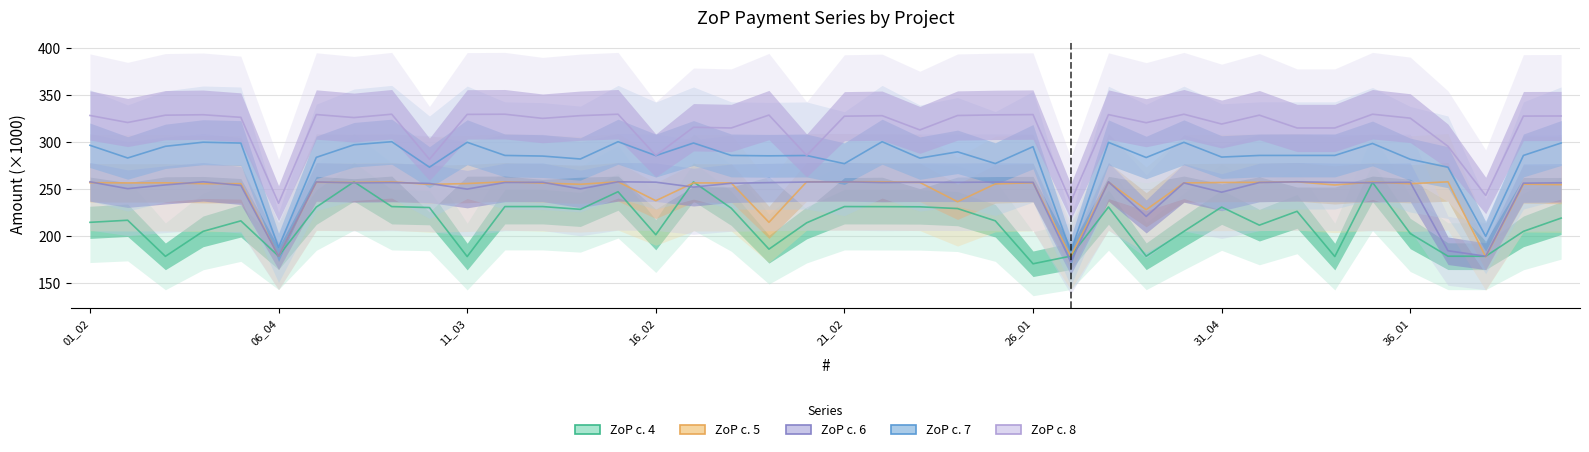

Reading left to right, what are all the values shown in this chart?

ZoP c. 4: 214.2	216.4	178.0	204.6	215.8	178.2	230.5	257.4	231.0	229.9	177.7	231.0	231.0	228.1	246.8	201.0	257.3	229.3	185.6	213.7	231.0	230.9	230.8	228.9	215.8	170.1	178.2	230.6	178.1	204.6	230.5	211.2	225.9	177.8	256.8	202.3	178.1	178.0	204.6	218.7
ZoP c. 5: 256.5	256.2	256.3	255.4	255.4	178.2	256.9	256.8	257.4	254.6	255.5	257.4	256.0	254.7	257.4	237.2	256.2	256.2	214.2	257.4	257.4	257.4	256.7	236.2	255.1	256.5	177.9	257.1	227.7	256.2	256.7	256.8	257.4	254.0	257.2	255.3	257.4	177.4	254.9	254.4
ZoP c. 6: 257.4	250.1	254.1	257.4	253.5	178.2	257.3	256.3	256.6	255.7	249.6	256.7	256.9	249.8	257.4	257.0	251.7	255.8	256.5	257.2	257.4	256.6	257.0	256.8	257.1	256.8	172.1	257.4	220.5	256.2	246.3	256.6	257.4	256.8	256.4	256.9	183.9	178.1	256.0	256.3
ZoP c. 7: 296.3	282.8	295.2	299.6	298.7	187.5	283.4	296.9	300.1	273.0	299.5	285.5	284.8	281.7	300.1	285.3	298.7	285.5	285.1	285.4	276.7	300.1	282.6	289.3	276.8	294.8	183.2	299.4	283.3	299.4	283.7	285.5	285.5	285.5	298.3	281.4	272.9	199.3	285.5	298.8
ZoP c. 8: 328.1	320.6	328.4	328.9	326.1	234.6	329.1	325.8	329.4	281.4	329.2	329.4	325.0	327.9	329.4	285.5	315.5	314.8	328.5	285.5	327.3	327.8	312.7	328.0	328.7	329.0	236.1	329.0	320.3	329.4	318.9	328.4	314.8	314.8	329.4	325.2	295.2	242.8	327.4	327.5